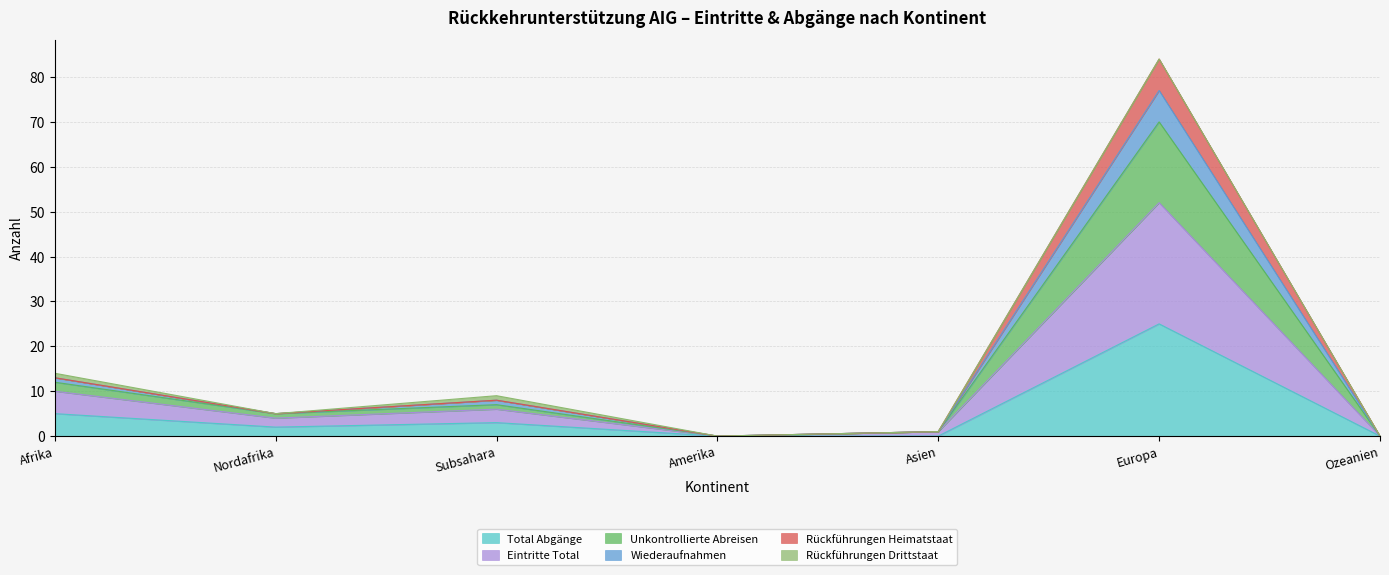

Which category has the highest value in the Total Abgänge series?

Europa